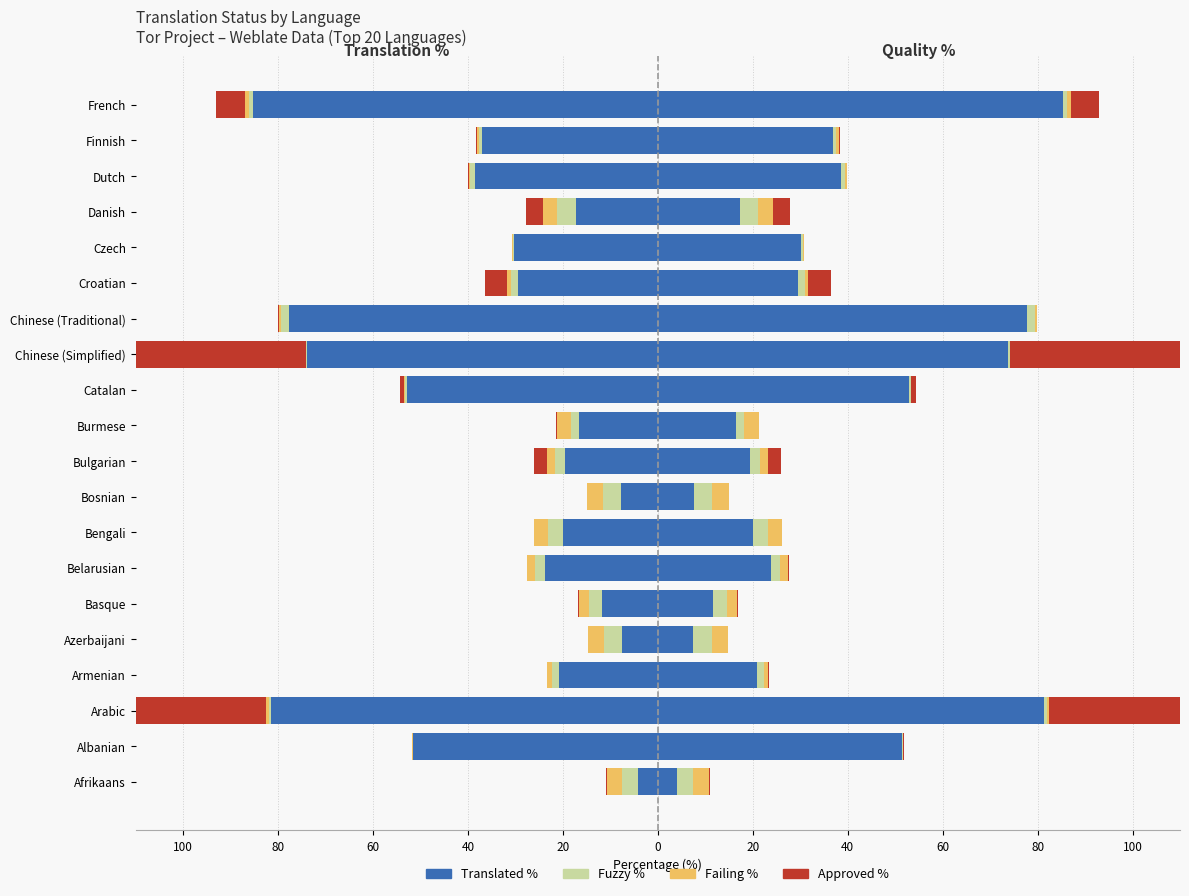

The Translated % series shows -30.2 at Czech. True or false?

True